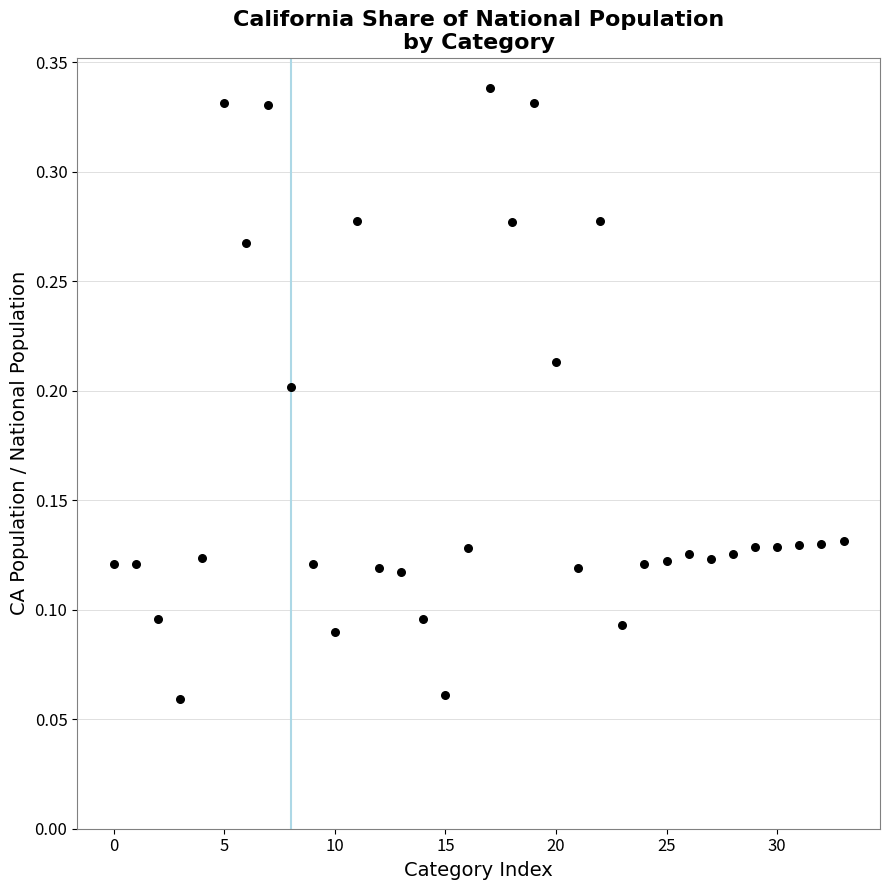

Count the number of points in this scatter plot.

34